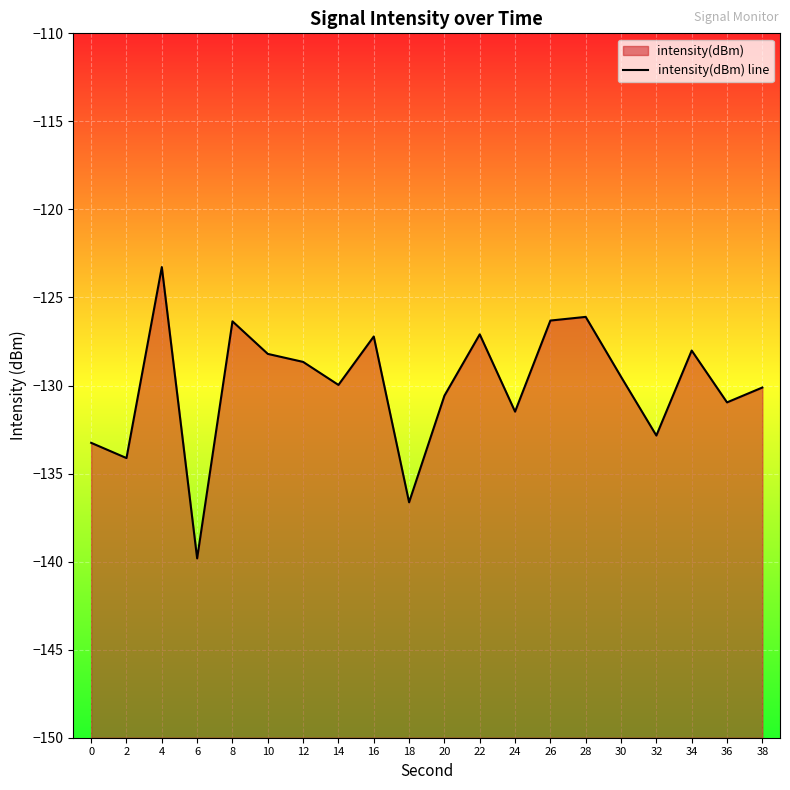

Rank the categories by value from highest to lowest.

4, 28, 26, 8, 22, 16, 34, 10, 12, 30, 14, 38, 20, 36, 24, 32, 0, 2, 18, 6